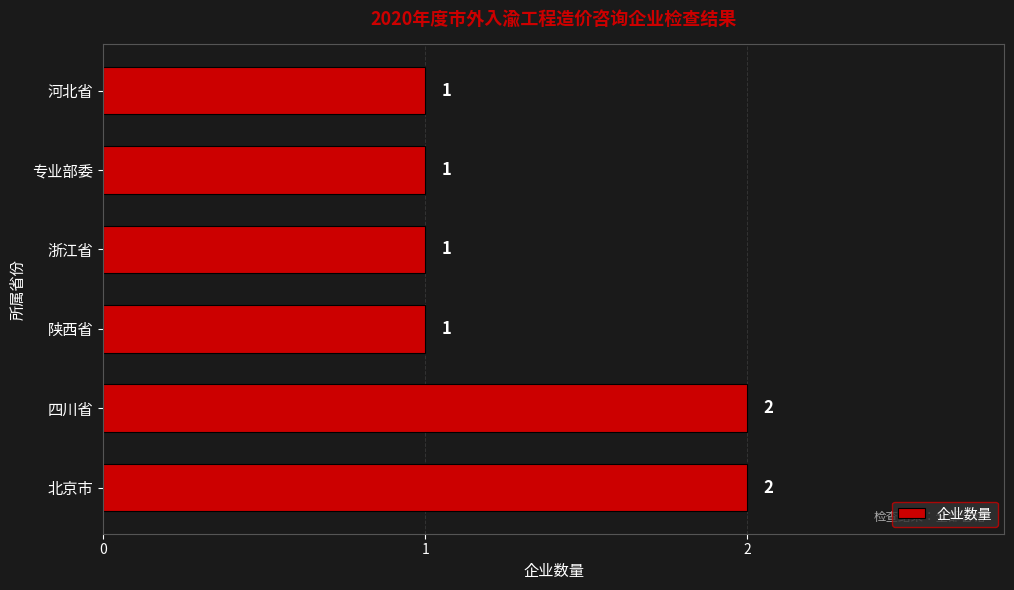

Reading bottom to top, list all the values displayed in this chart.

北京市=2	四川省=2	陕西省=1	浙江省=1	专业部委=1	河北省=1